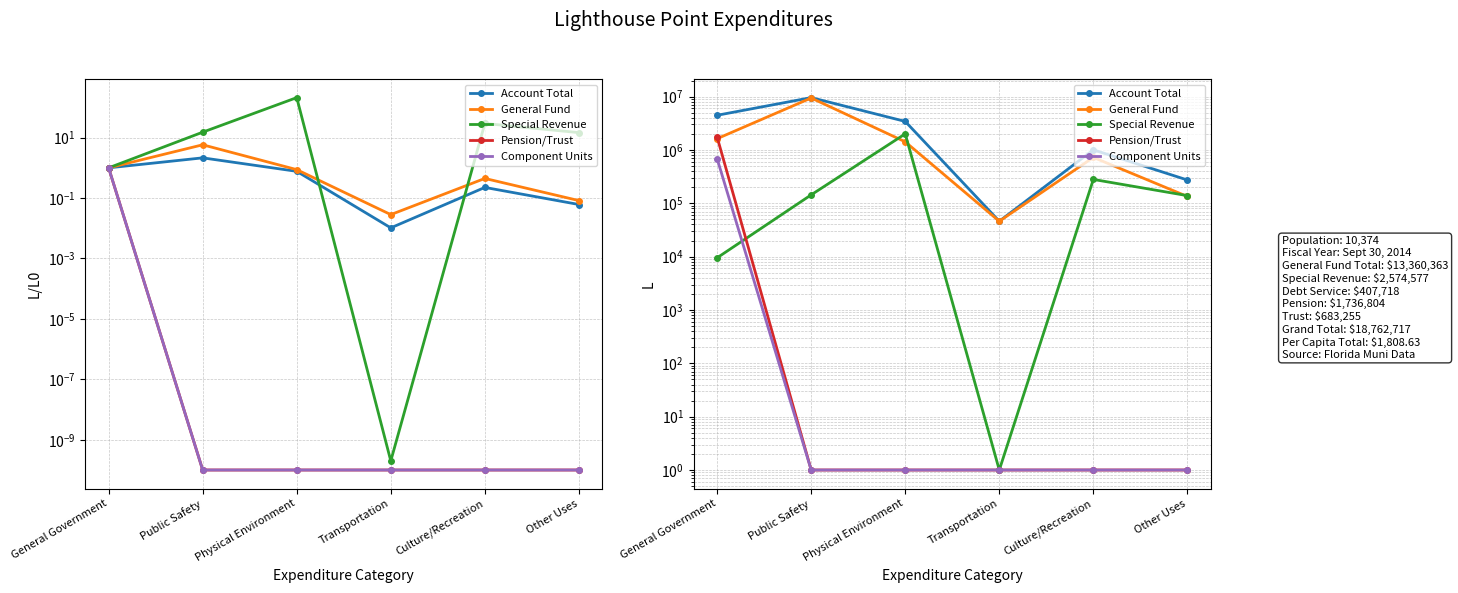

Is the value of Pension/Trust at Public Safety greater than the value of Component Units at General Government?

No